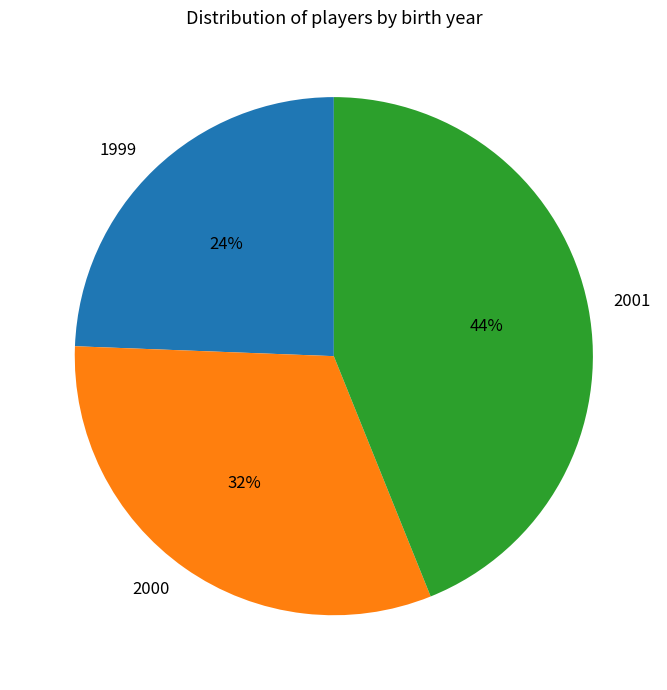

Does any single category account for the majority?

No